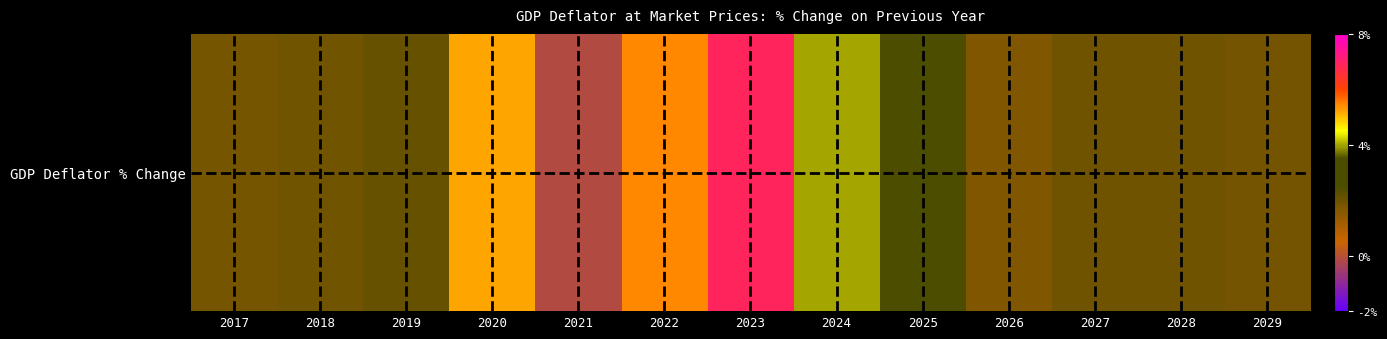

Where does the data first go above 1?

2017